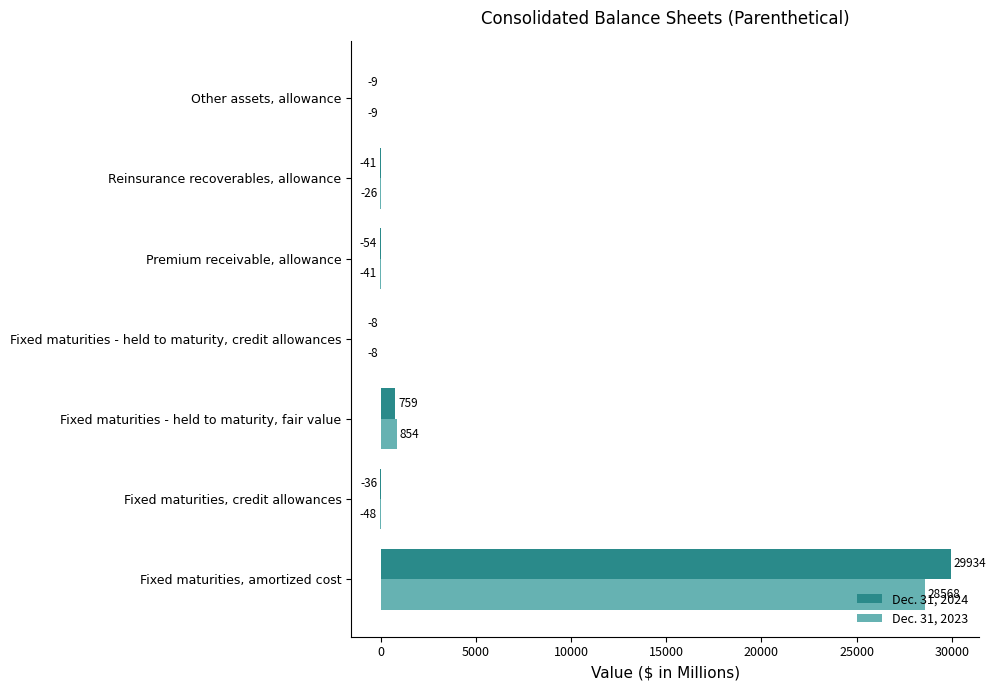

Where is Dec. 31, 2024 nearest to the value 14940?

Fixed maturities - held to maturity, fair value